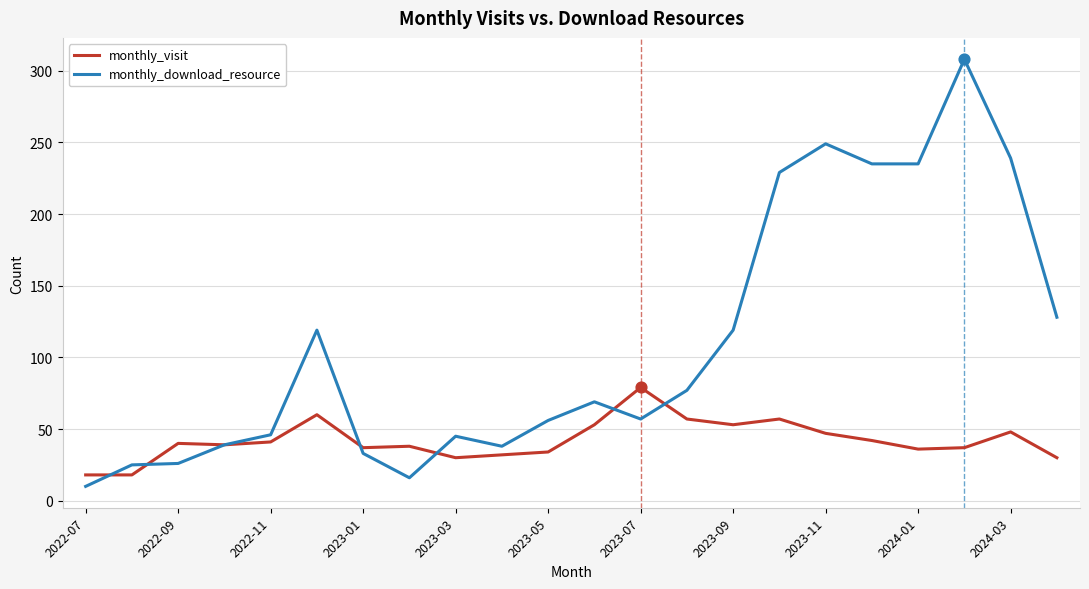

Which series has the largest total across all categories?

monthly_download_resource